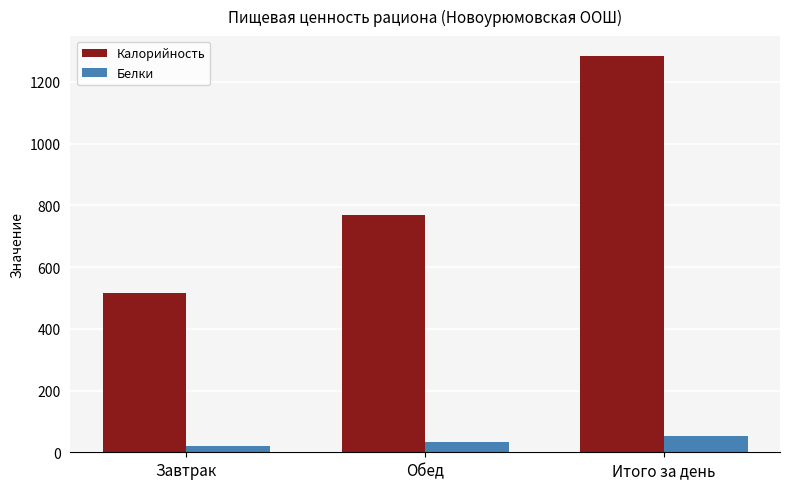

What is the sum of the Белки values at Обед and Итого за день?

83.9